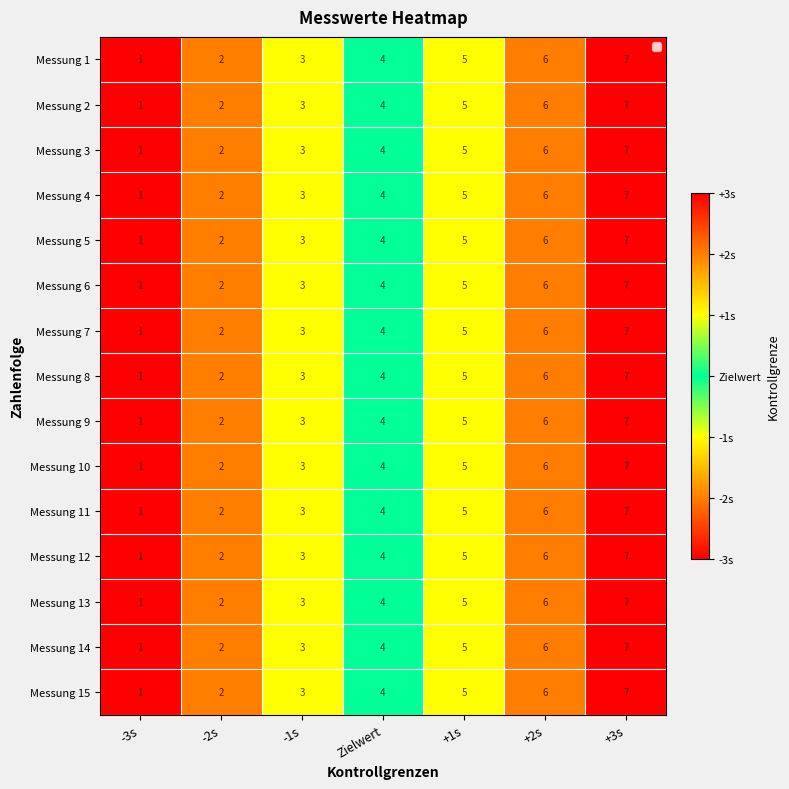

Count the Messung 12 values in the range 2 to 6.

5